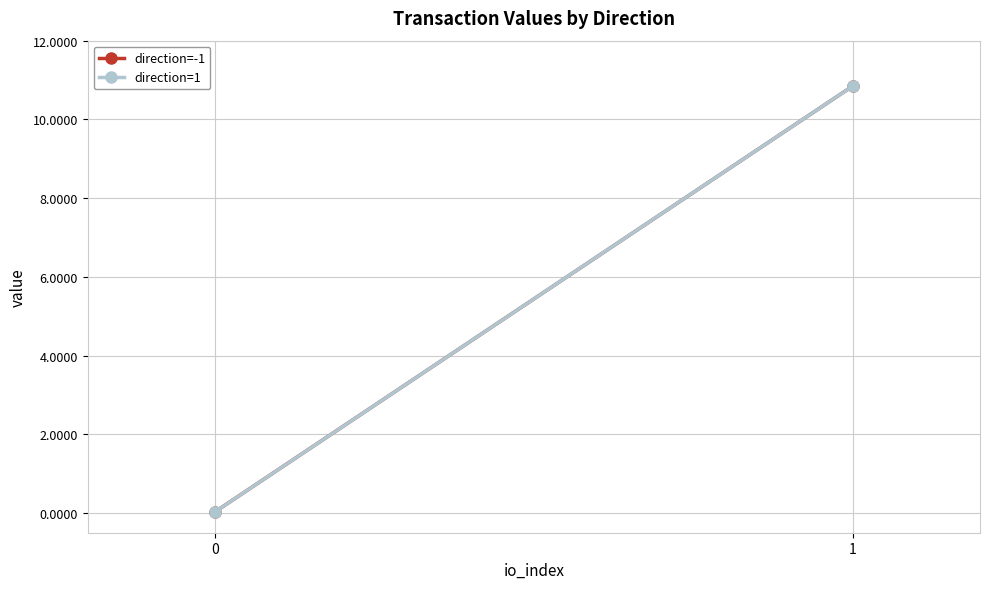

Reading right to left, list all the values displayed in this chart.

direction=-1: 10.8	0.0
direction=1: 10.8	0.0